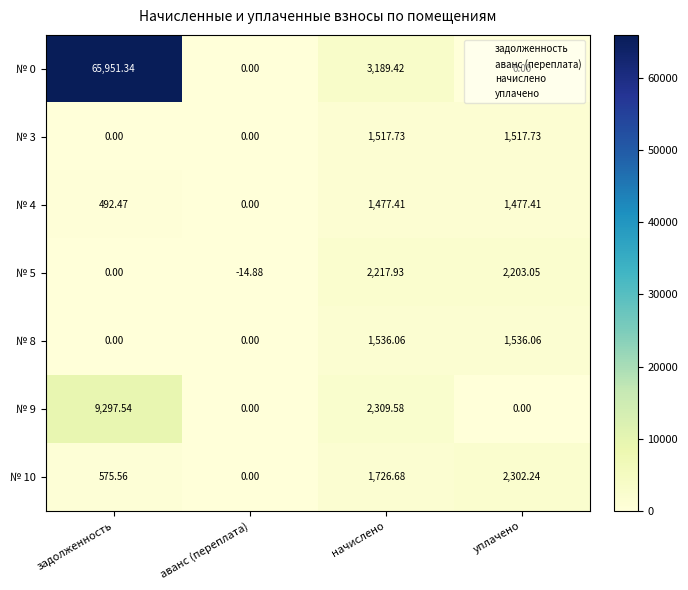

Rank the series by their maximum value, from lowest to highest.

№ 4, № 3, № 8, № 5, № 10, № 9, № 0